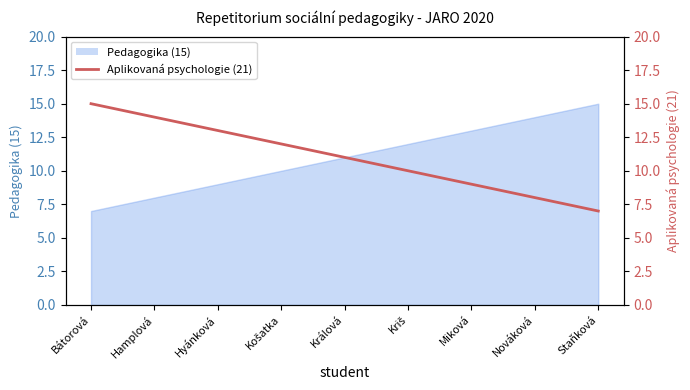

True or false: the data shows 7 at Staňková.

True